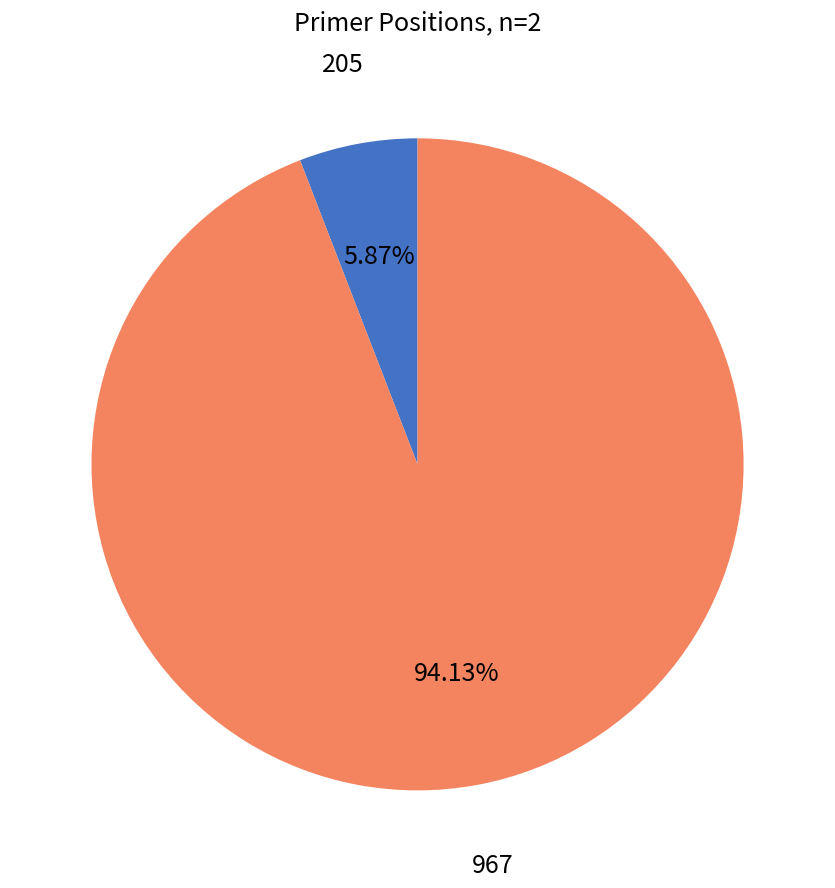

To the nearest percent, what is the average slice percentage?

50%